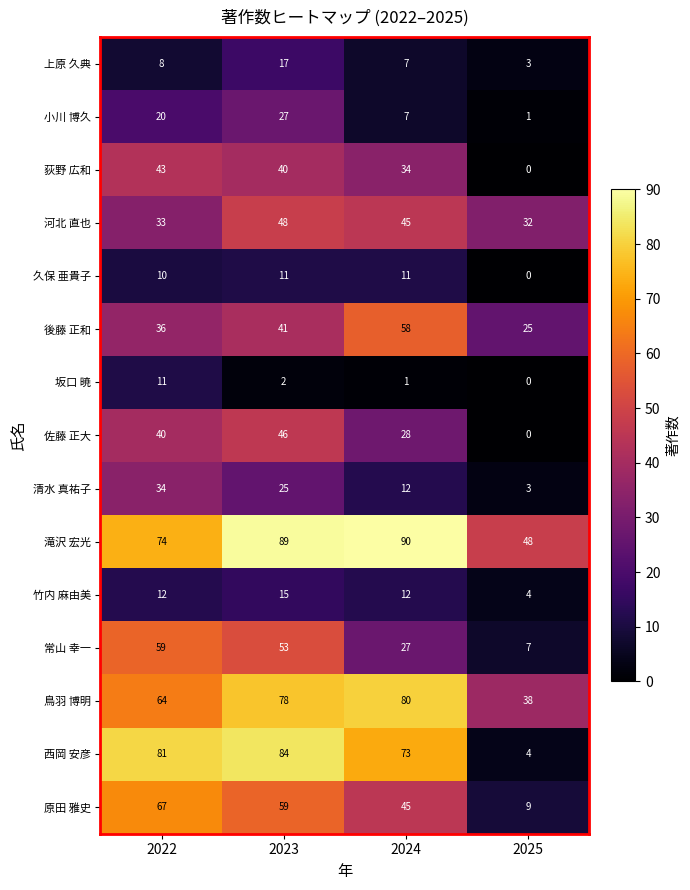

At which category is the sum across all series the highest?

2023